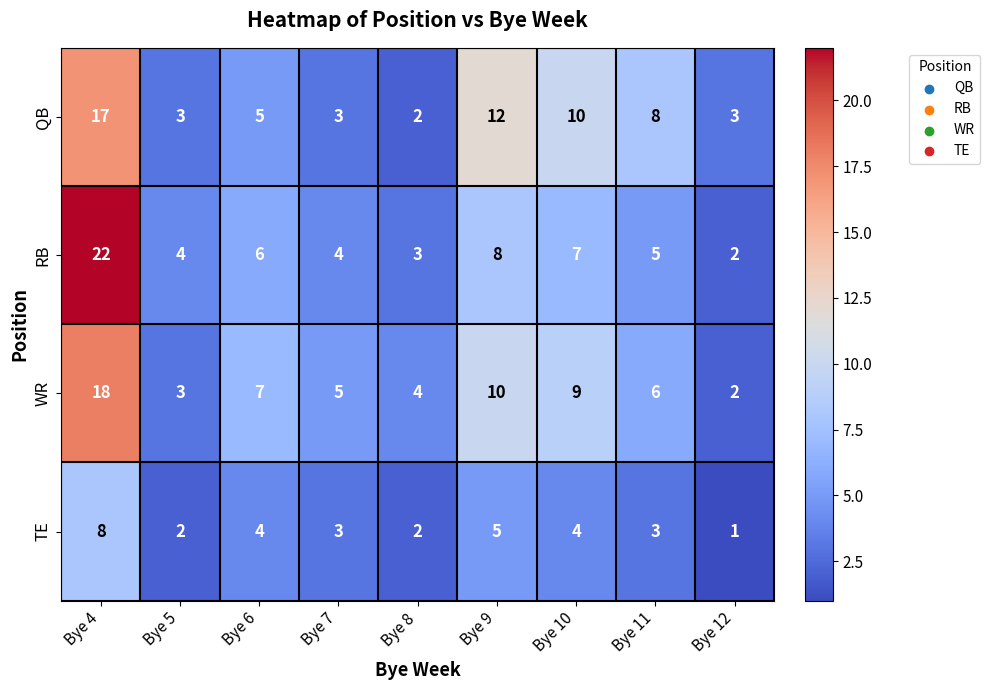

What is the approximate value of QB at Bye 11, to the nearest 10?

10